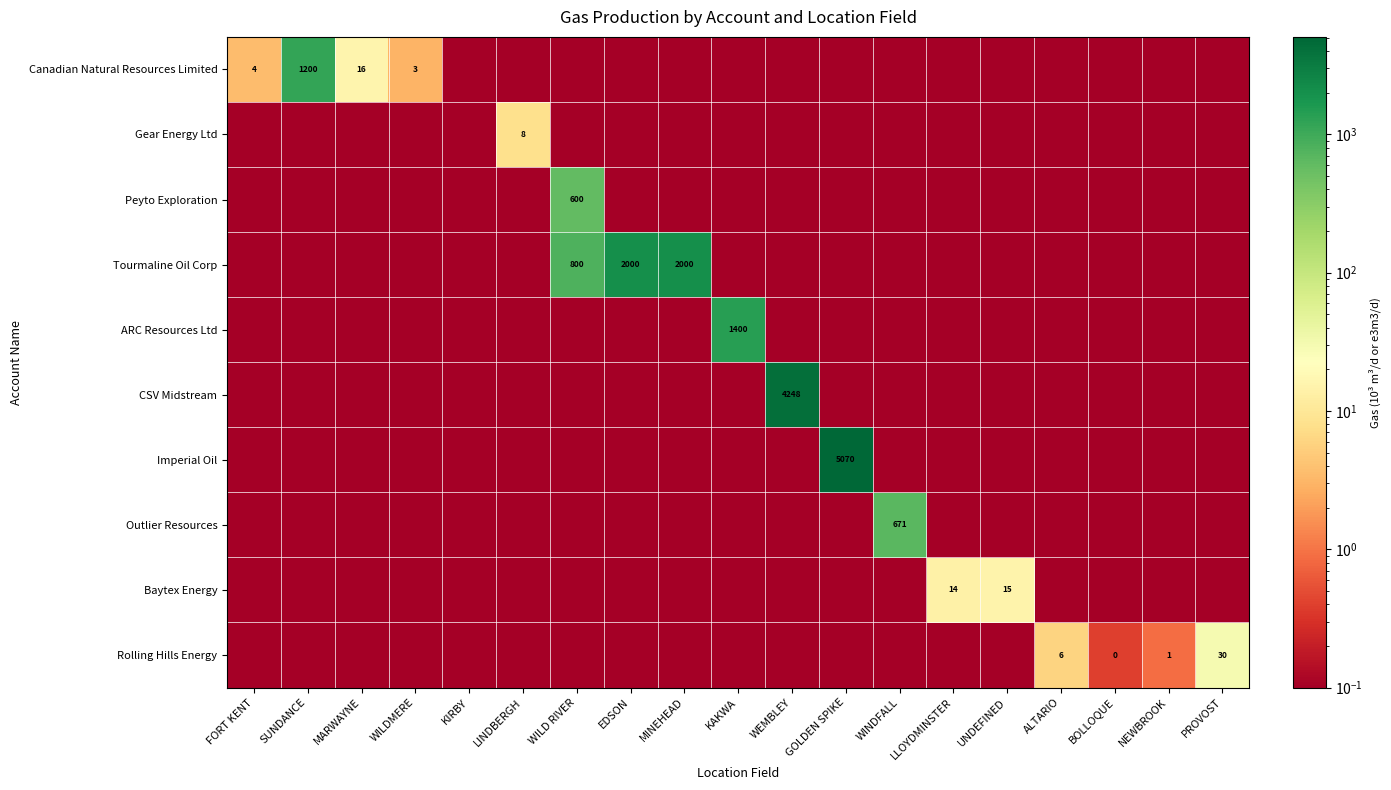

Which series has the largest range (max minus min)?

Imperial Oil